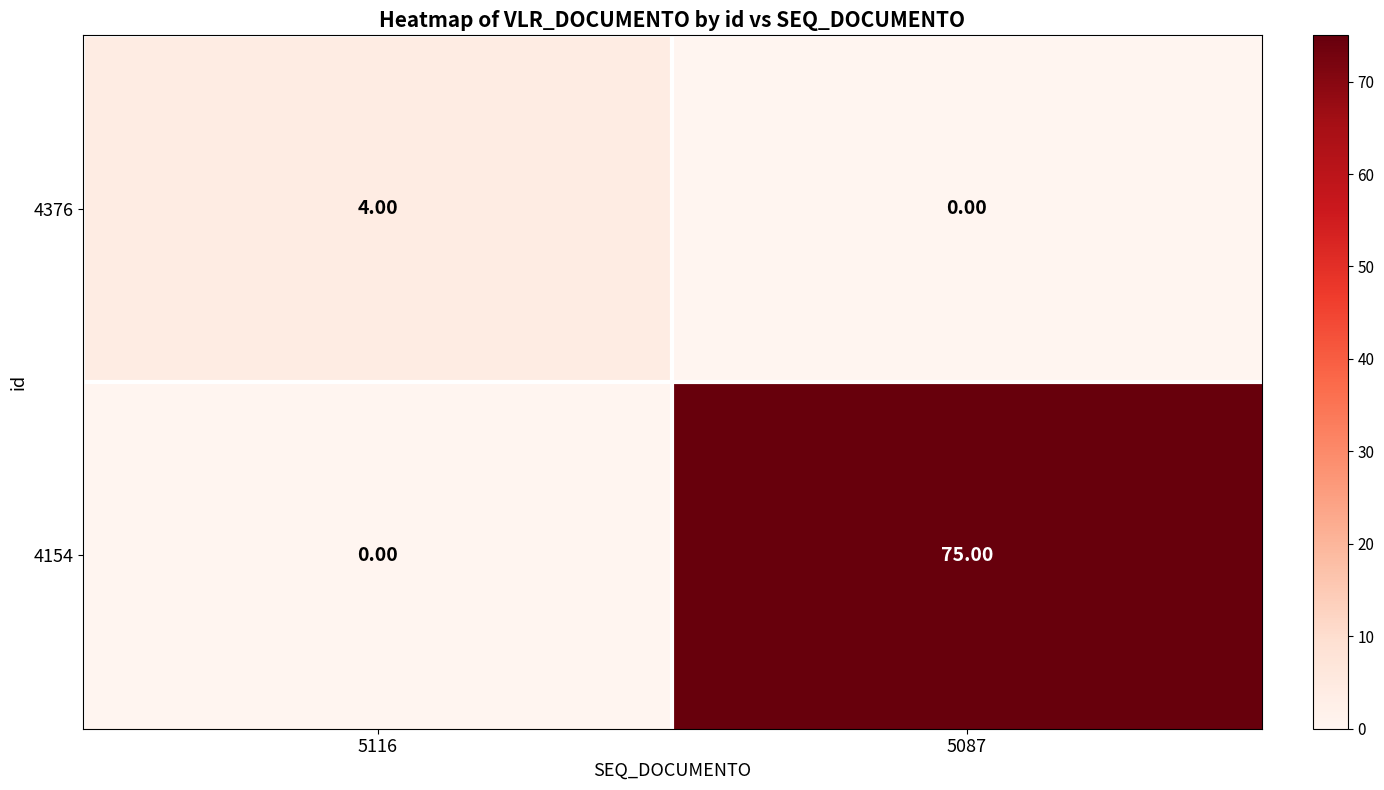

What is the difference between the 4376 values at 5116 and 5087?

4